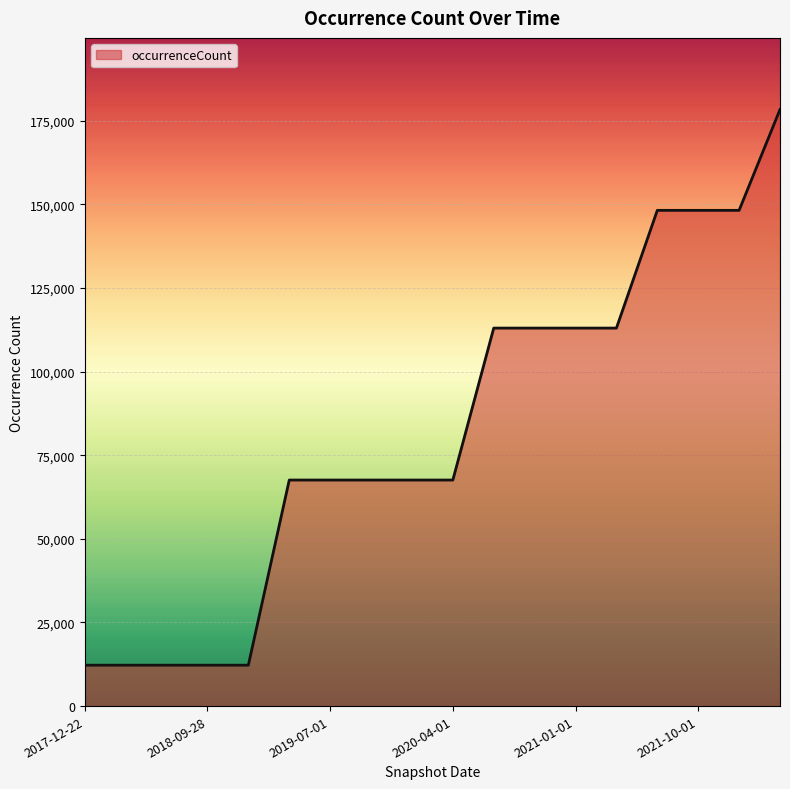

What is the greatest value displayed?

178373